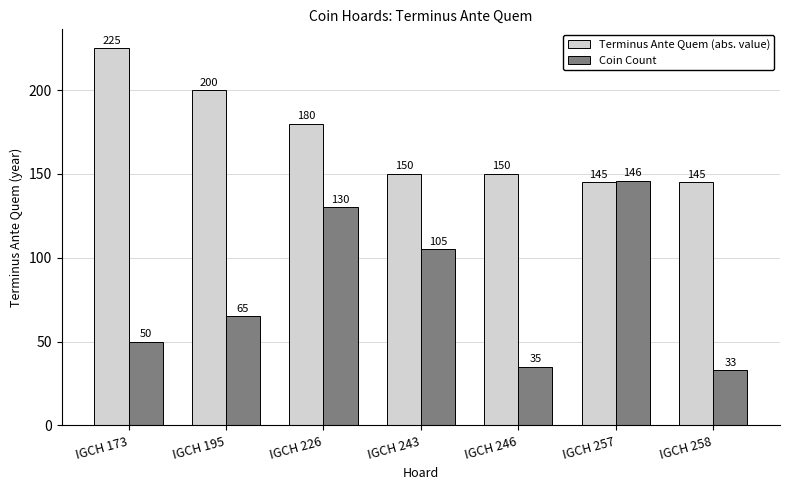

Which series changed the most between IGCH 246 and IGCH 258?

Terminus Ante Quem (abs. value)